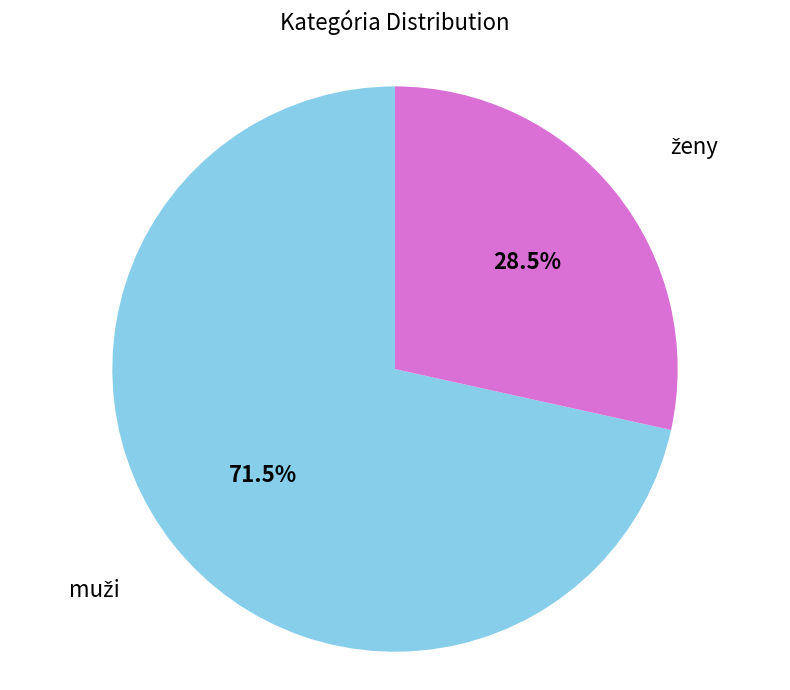

What percentage is the ženy slice, to the nearest percent?

28%